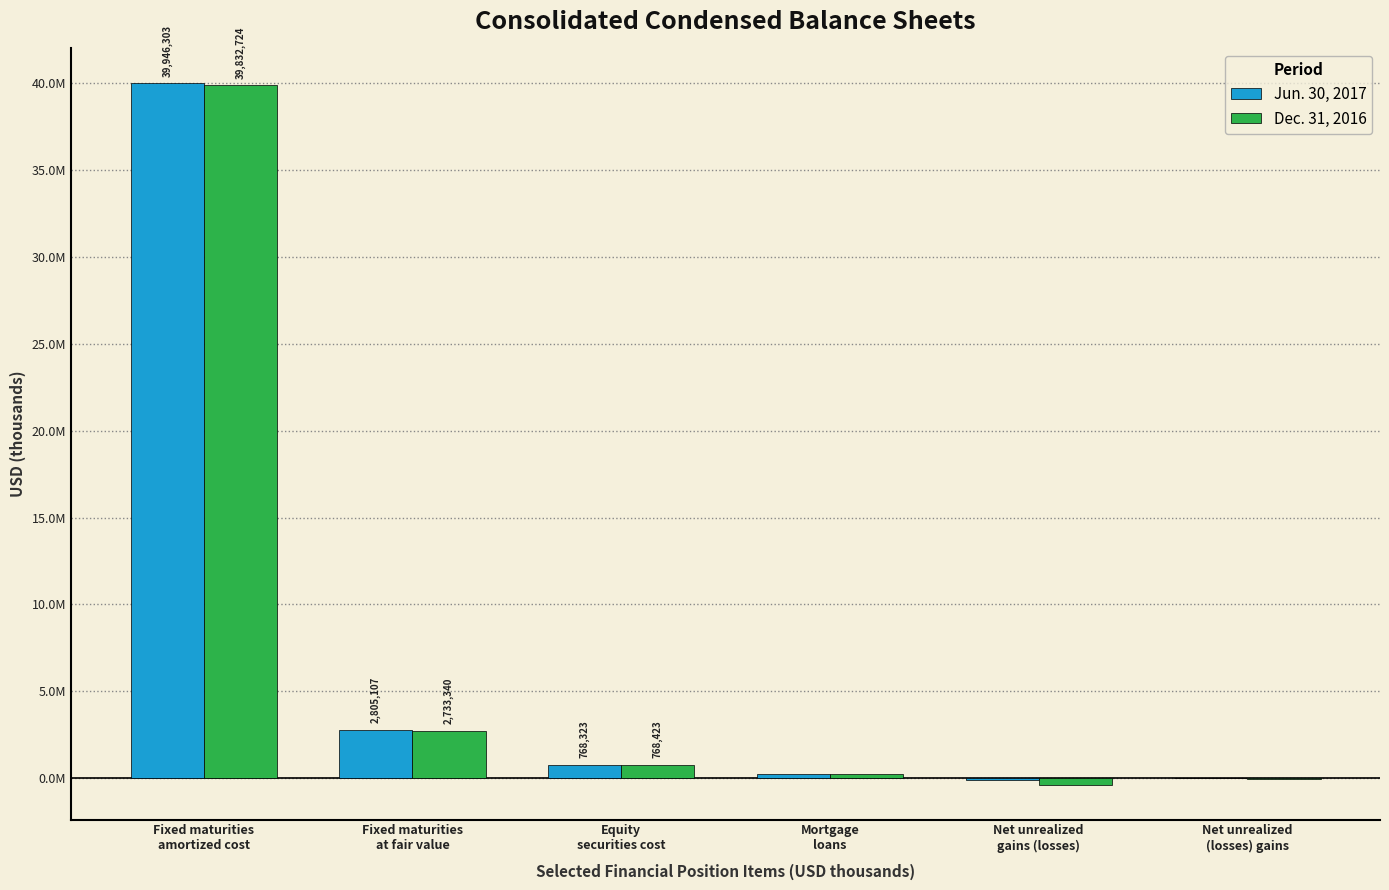

Which has a higher value, Equity
securities cost or Fixed maturities
amortized cost?

Fixed maturities
amortized cost